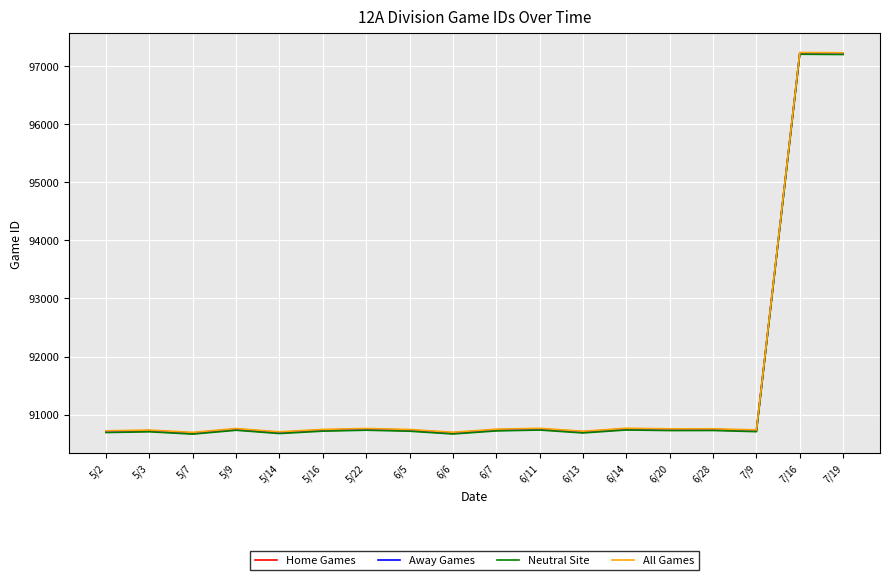

True or false: Home Games has more than 2 interior local peaks.

True